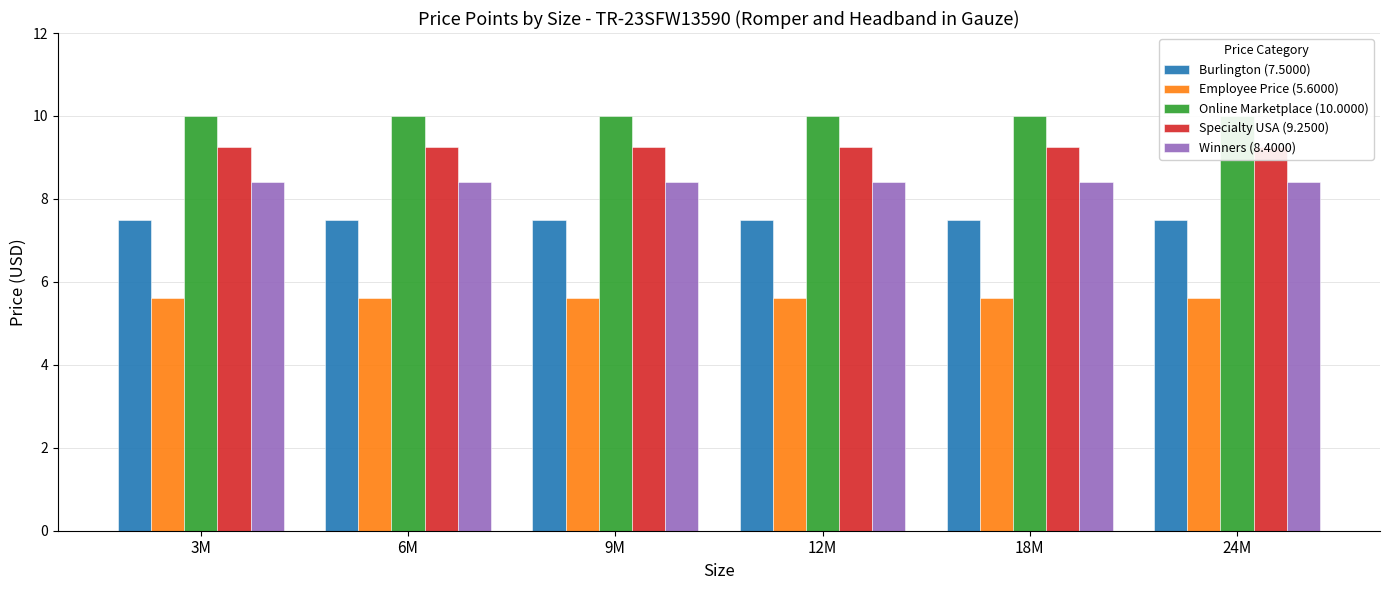

What are all the series names shown in the legend?

Burlington (7.5000), Employee Price (5.6000), Online Marketplace (10.0000), Specialty USA (9.2500), Winners (8.4000)